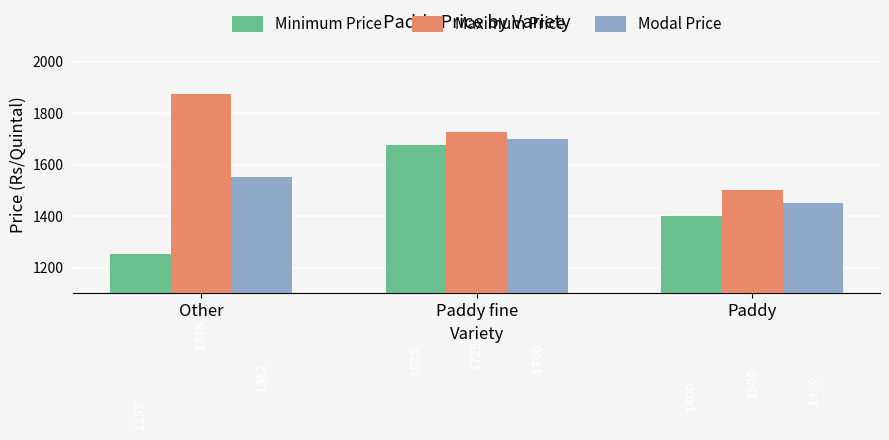

Which series has the widest spread of values?

Minimum Price